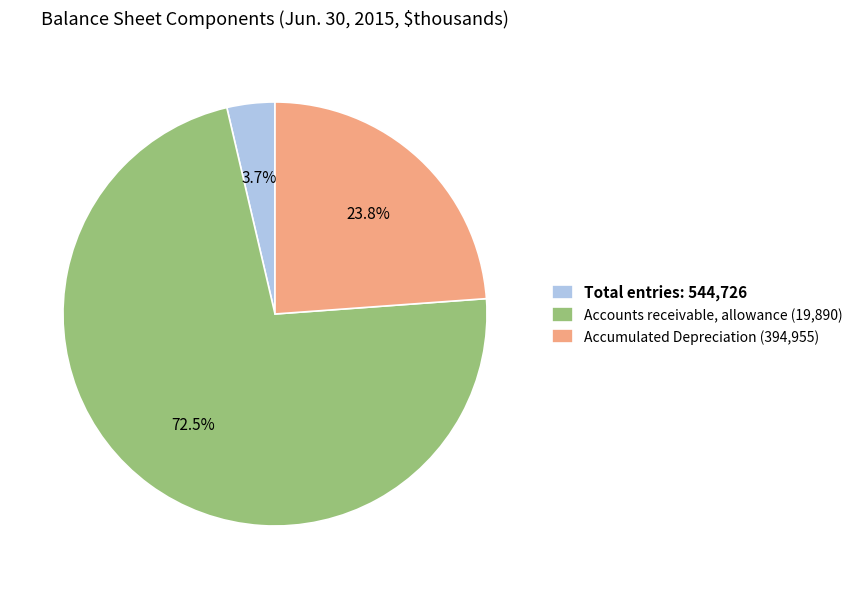

Is there a majority slice in this chart?

Yes